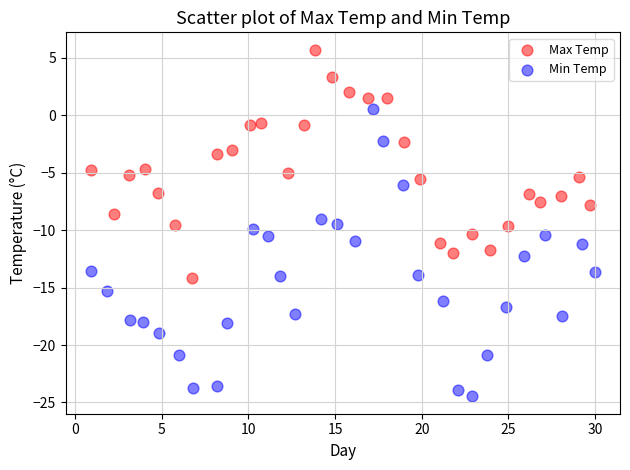

Which series has the widest spread of Y values?

Min Temp